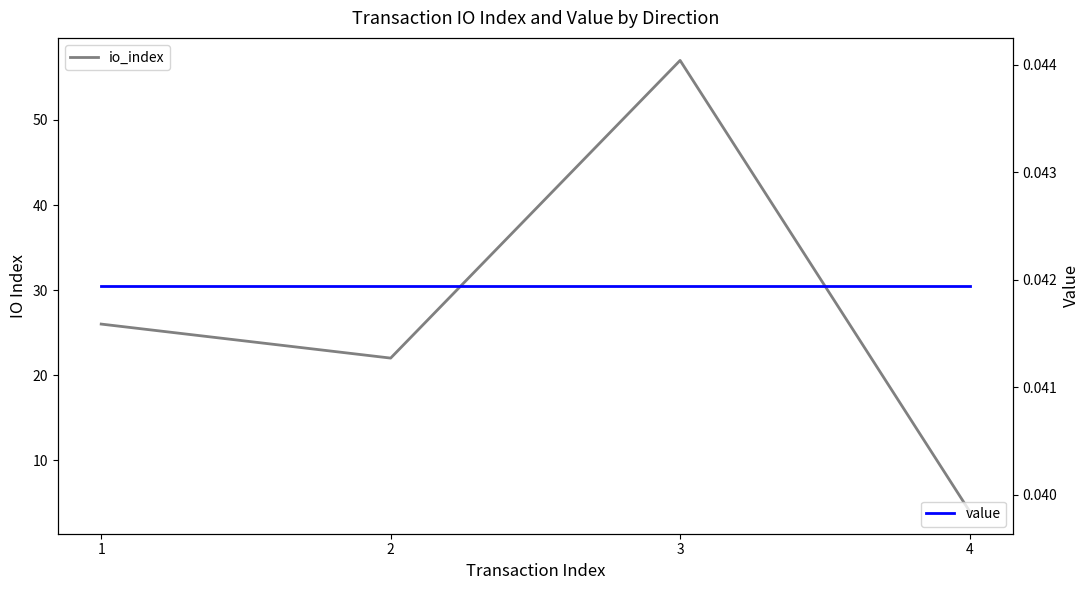

Is it true that io_index equals 15.3 at 1?

False